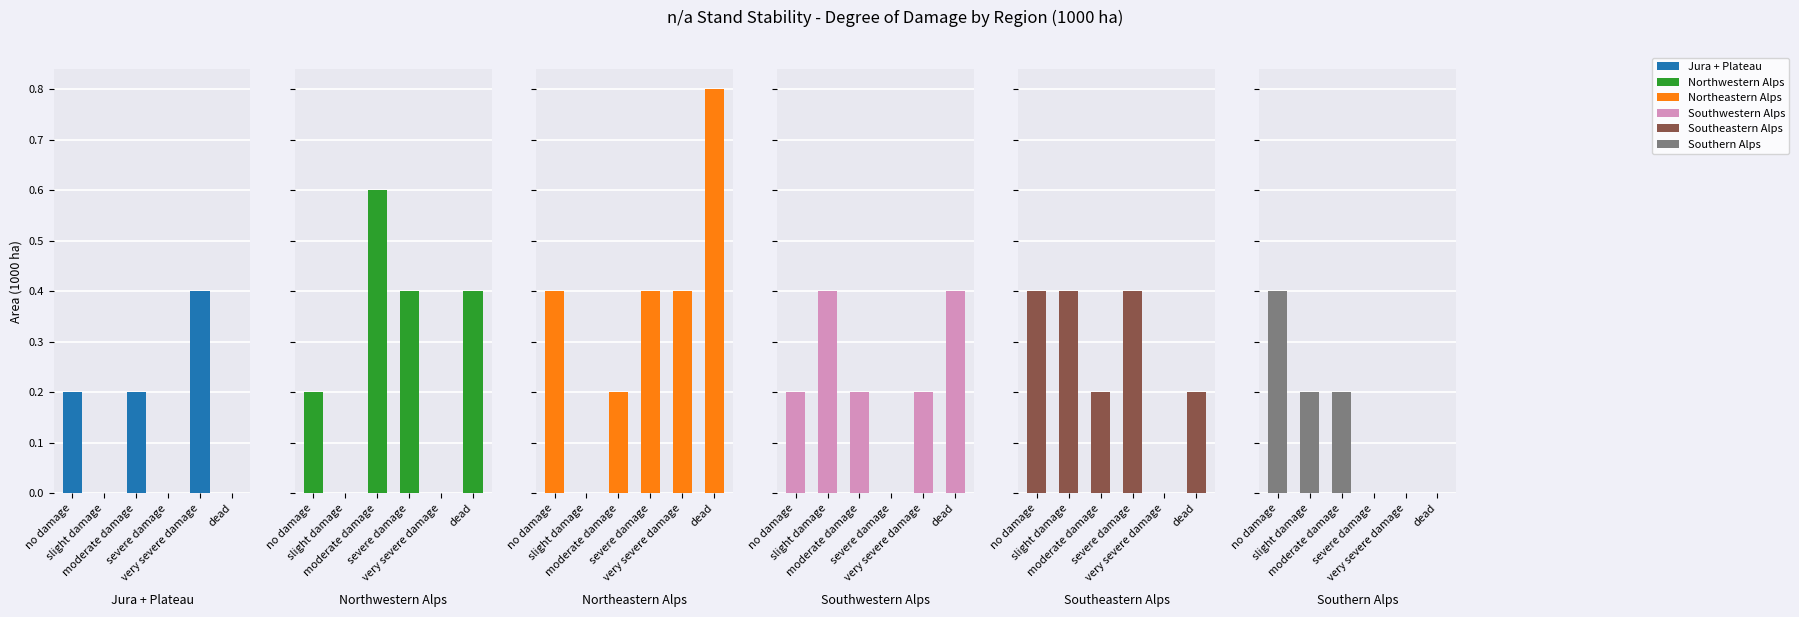

What is the total value across all series at severe damage?

1.2